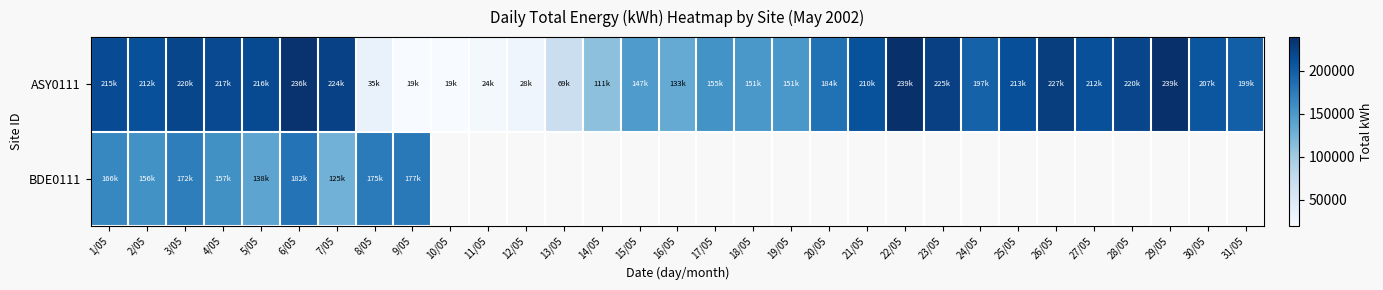

True or false: BDE0111 has a value of 69169.1 at 5/05.

False